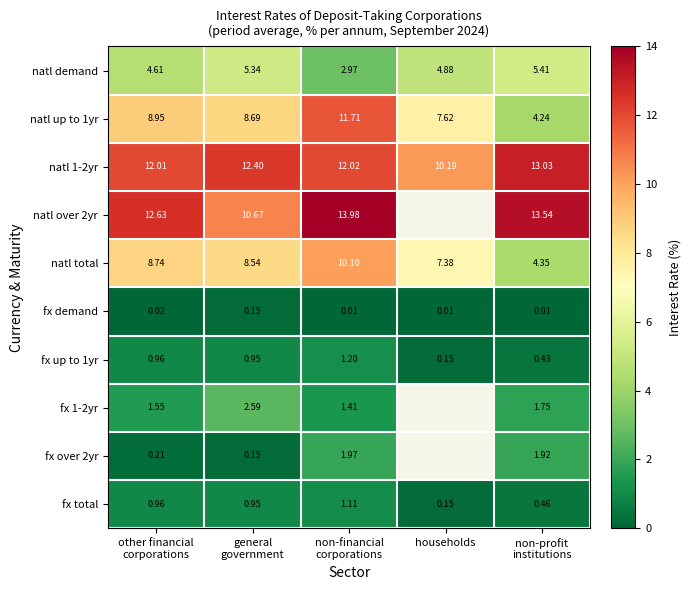

At which label is natl up to 1yr closest to 7?

households